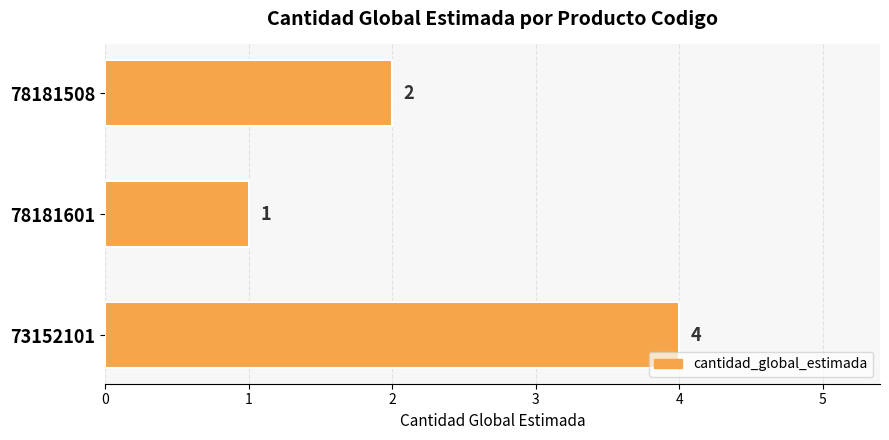

Reading top to bottom, transcribe all the data shown in this chart.

78181508=2	78181601=1	73152101=4